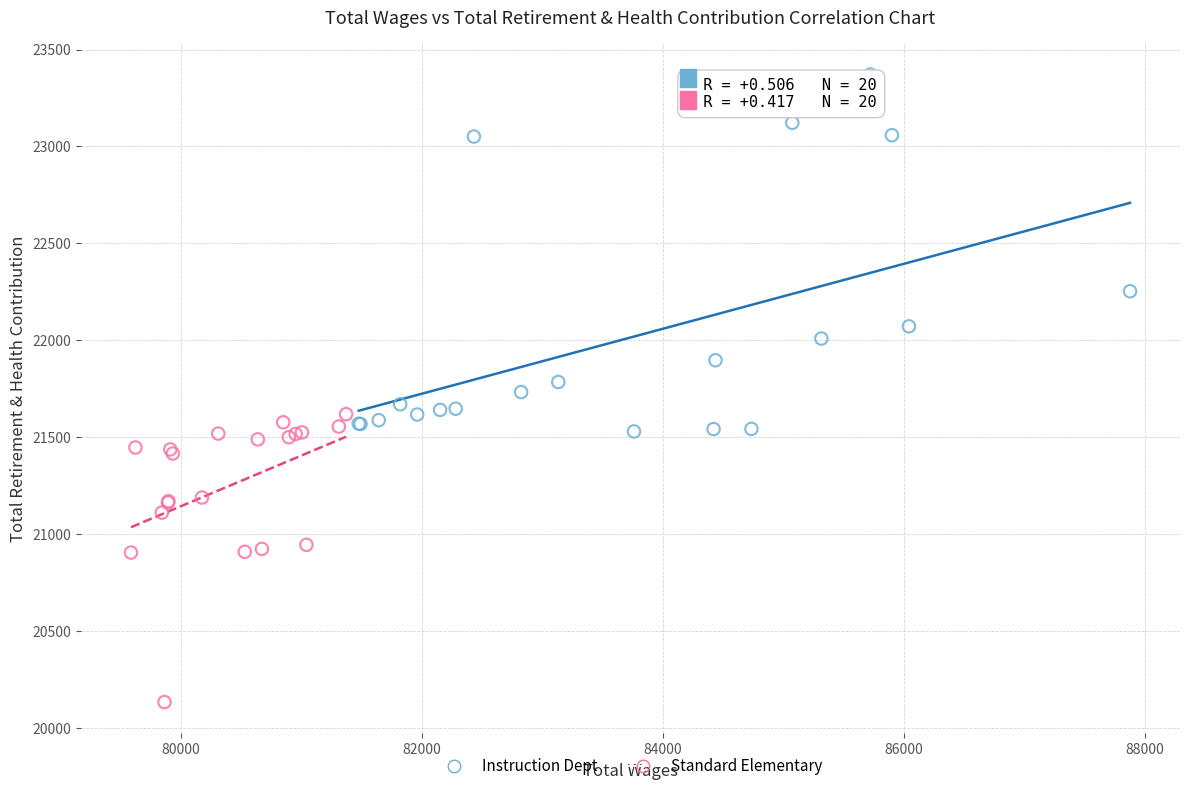

Which series reaches the minimum Y coordinate?

Standard Elementary